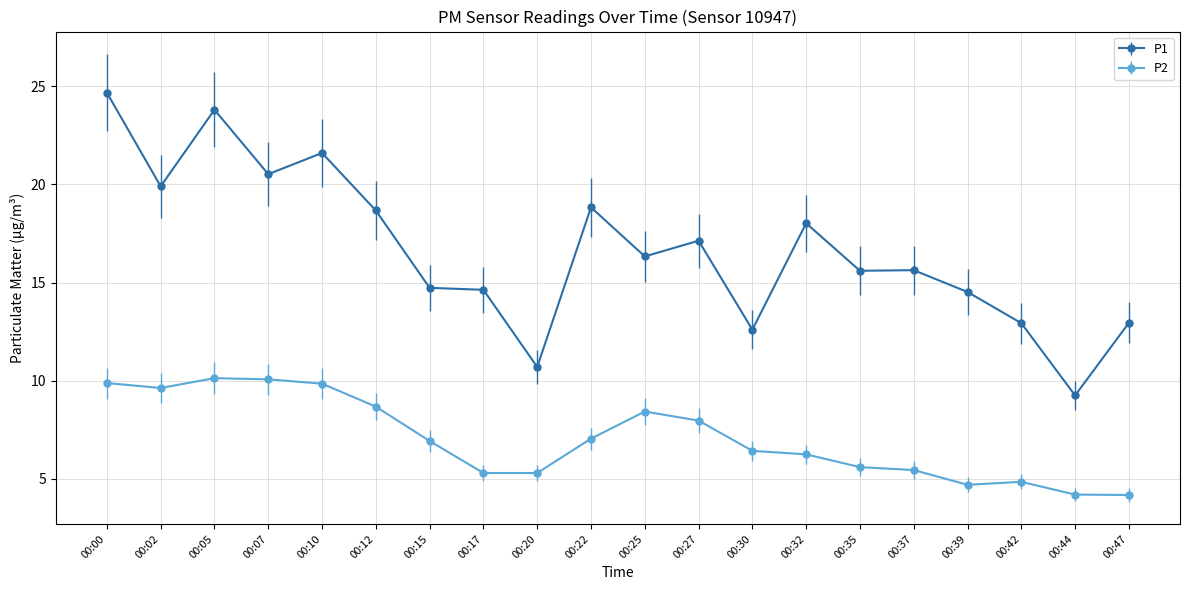

At which label does P1 first exceed 16?

00:00